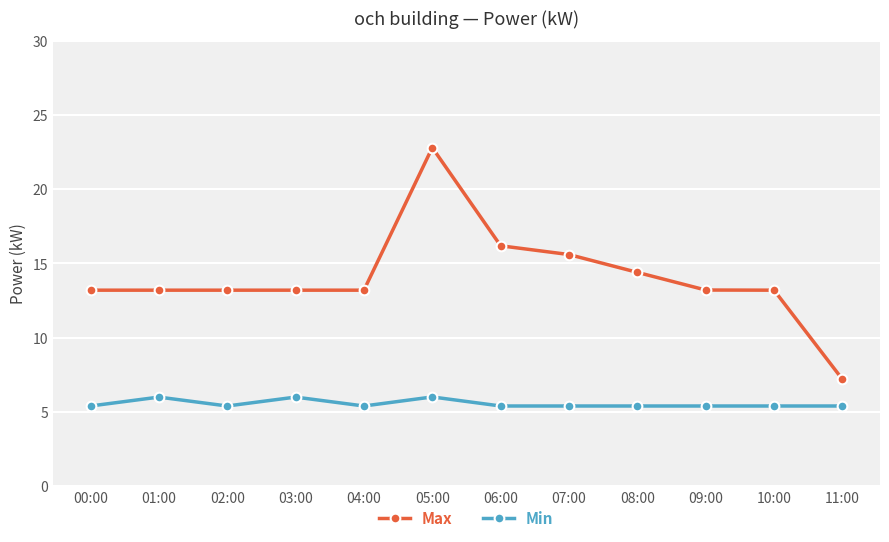

What is the difference between the second highest and minimum values in the Max series?

9.0